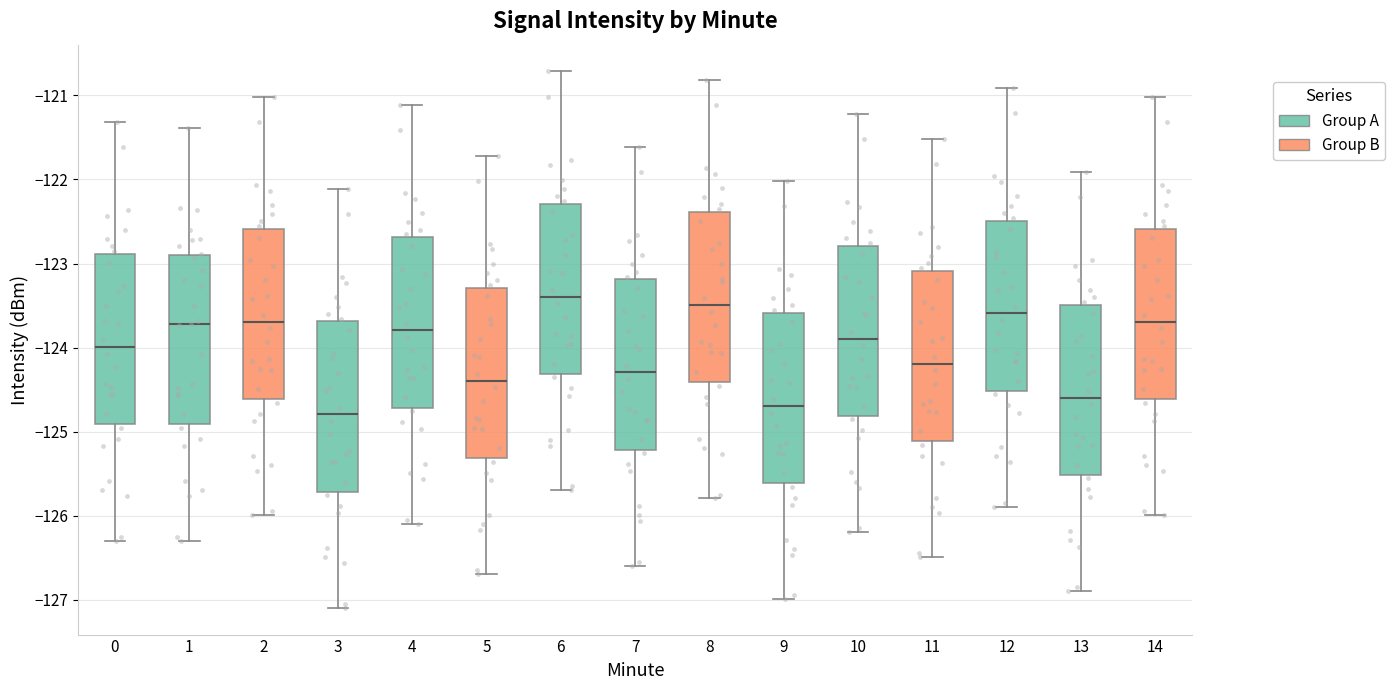

Reading left to right, read every box against the y-axis: the position of its median line, the range the box covers, and the ends of its whiskers. The values are not printed on the chart, so give them approximately, as read against the axis.

0: median -124.0, box -124.9 to -122.9, whiskers -126.3 to -121.3
1: median -123.7, box -124.9 to -122.9, whiskers -126.3 to -121.4
2: median -123.7, box -124.6 to -122.6, whiskers -126.0 to -121.0
3: median -124.8, box -125.7 to -123.7, whiskers -127.1 to -122.1
4: median -123.8, box -124.7 to -122.7, whiskers -126.1 to -121.1
5: median -124.4, box -125.3 to -123.3, whiskers -126.7 to -121.7
6: median -123.4, box -124.3 to -122.3, whiskers -125.7 to -120.7
7: median -124.3, box -125.2 to -123.2, whiskers -126.6 to -121.6
8: median -123.5, box -124.4 to -122.4, whiskers -125.8 to -120.8
9: median -124.7, box -125.6 to -123.6, whiskers -127.0 to -122.0
10: median -123.9, box -124.8 to -122.8, whiskers -126.2 to -121.2
11: median -124.2, box -125.1 to -123.1, whiskers -126.5 to -121.5
12: median -123.6, box -124.5 to -122.5, whiskers -125.9 to -120.9
13: median -124.6, box -125.5 to -123.5, whiskers -126.9 to -121.9
14: median -123.7, box -124.6 to -122.6, whiskers -126.0 to -121.0